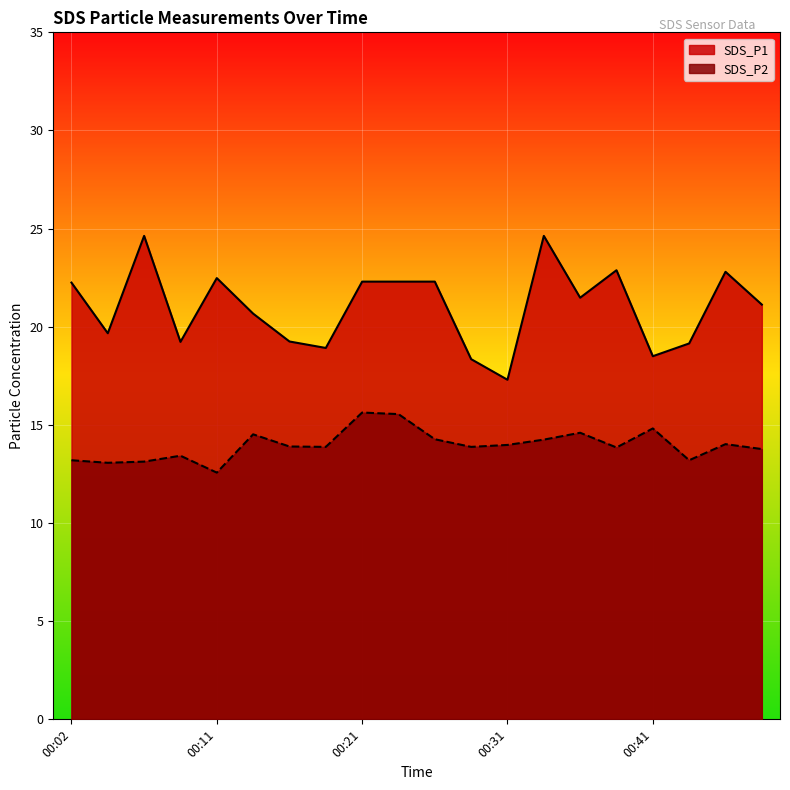

At which category is the sum across all series the highest?

00:33